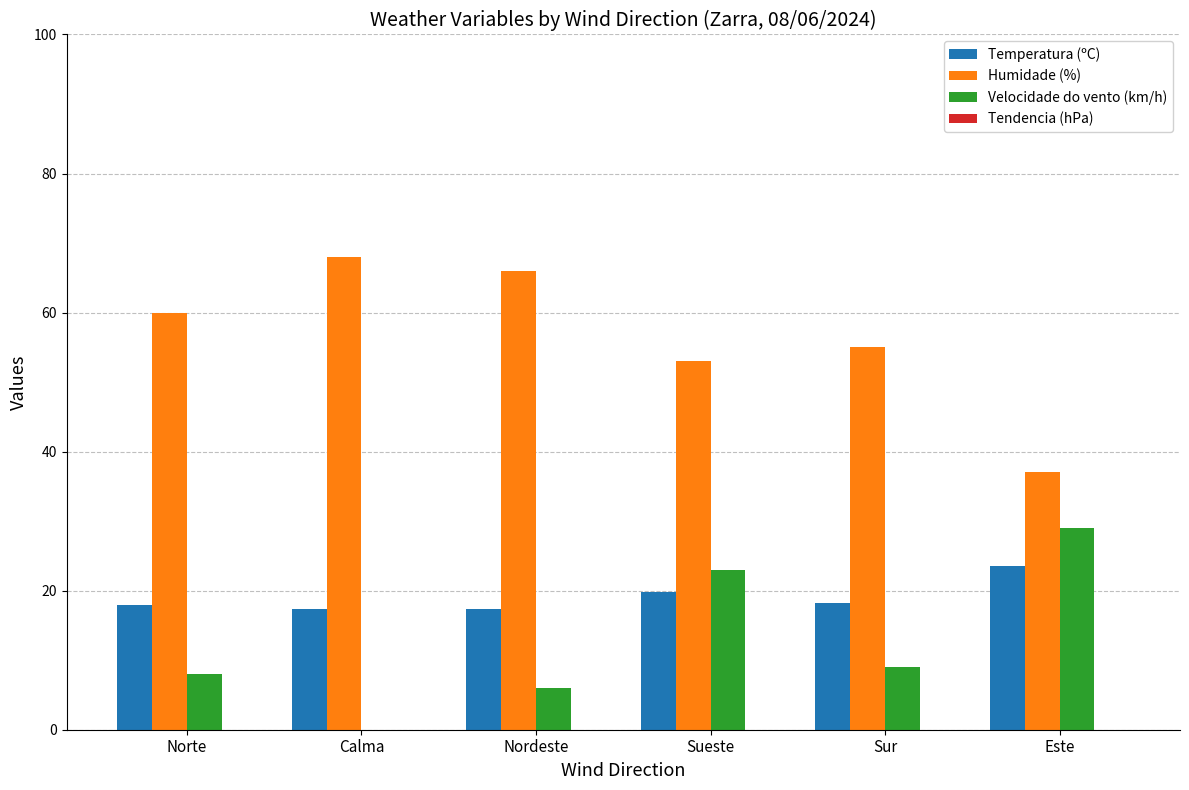

What is the label of the 3rd bar from the left?

Nordeste